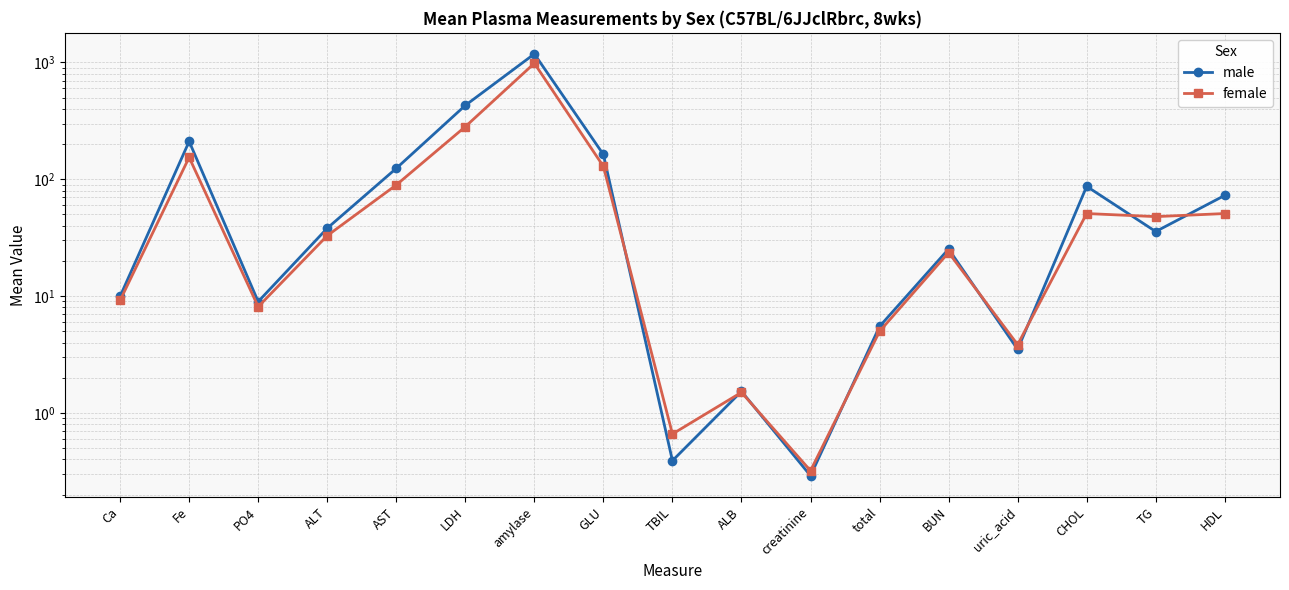

What is the minimum value for male?

0.3